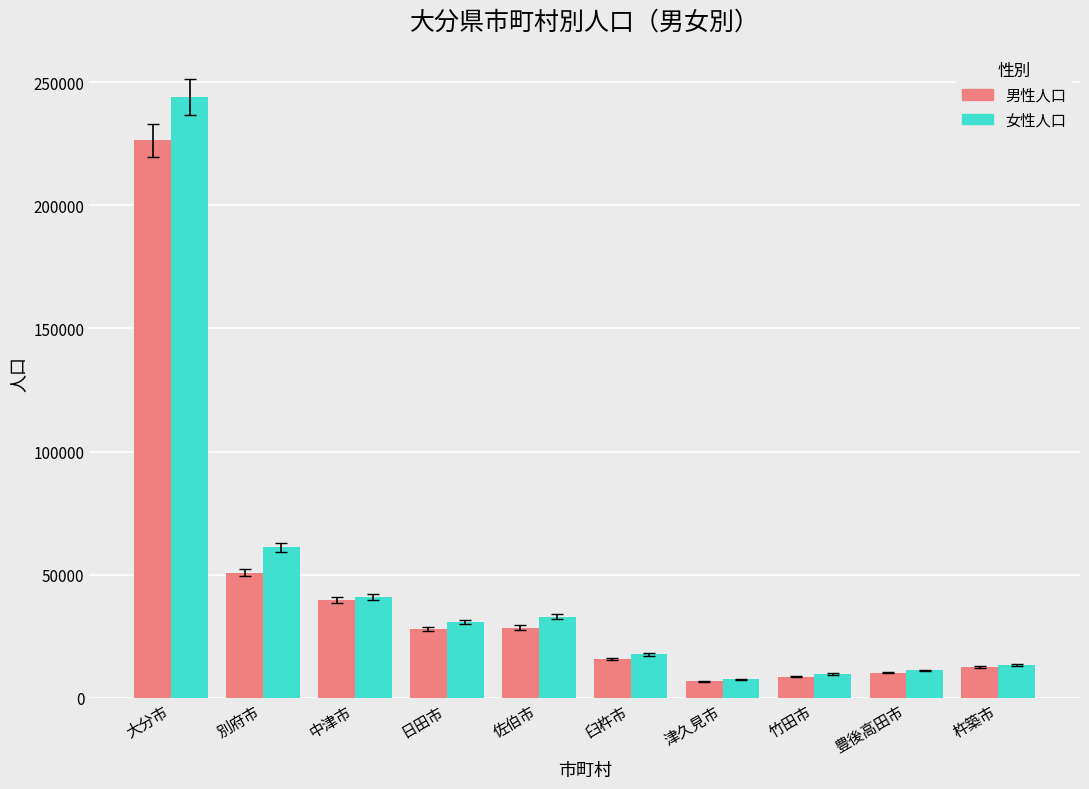

Is it true that 女性人口 equals 17604 at 臼杵市?

True